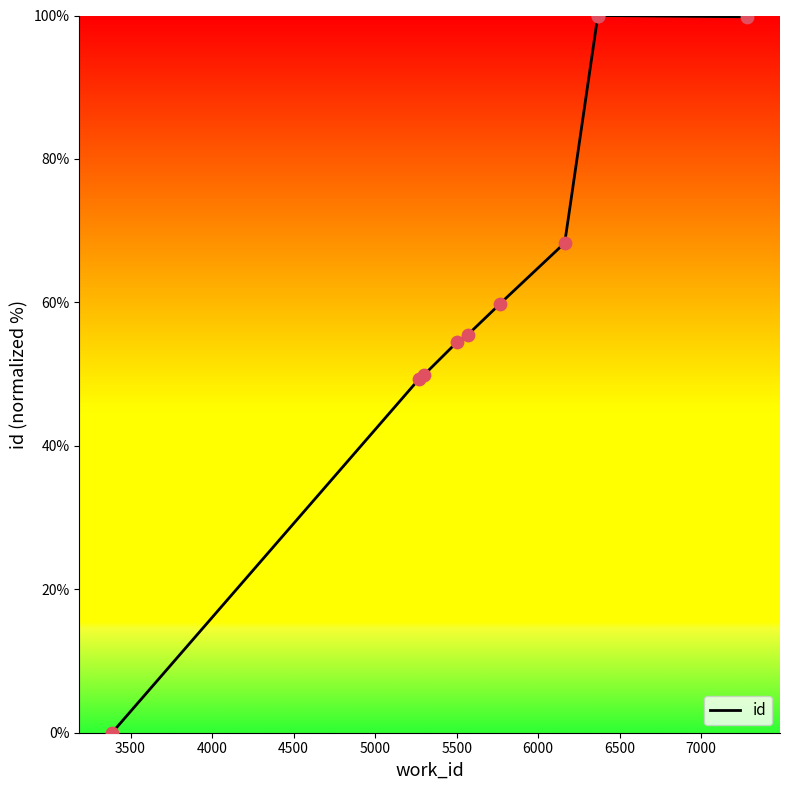

What is the ratio of the value at 6366 to the value at 5568?

1.8